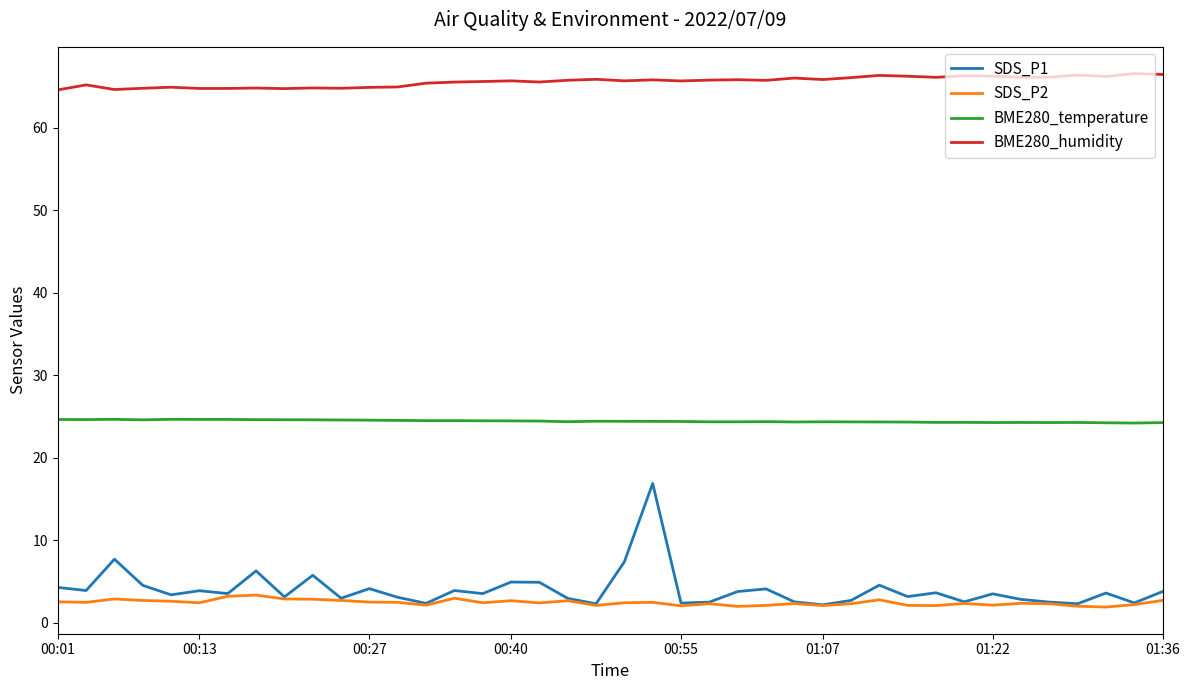

What is the greatest value displayed?

66.6